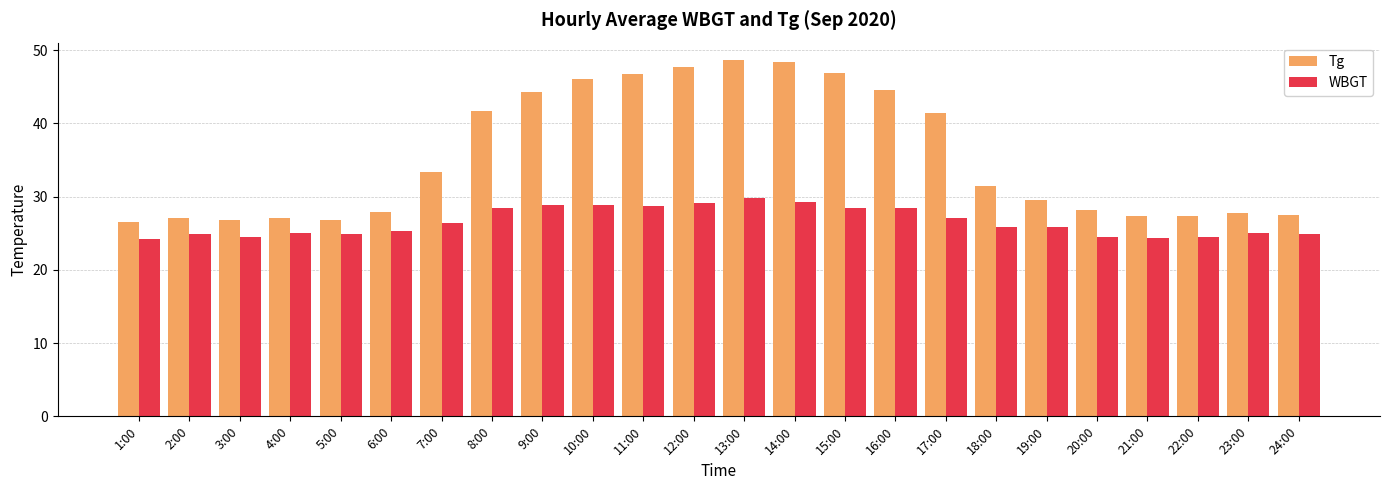

Is it true that Tg equals 27.1 at 4:00?

True